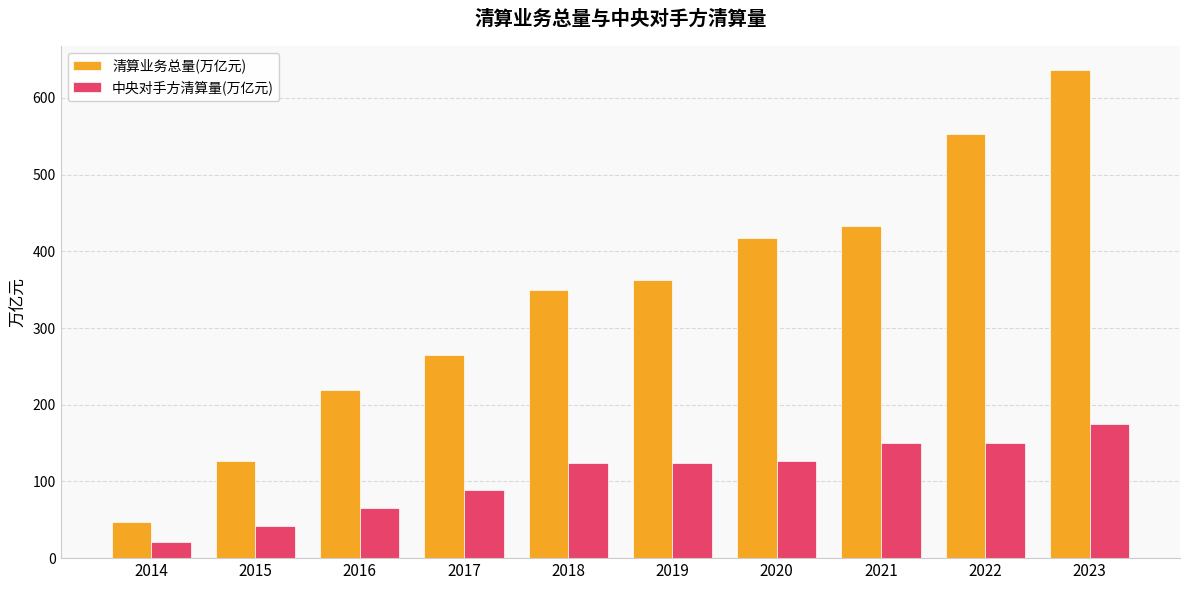

What is the approximate value of 中央对手方清算量(万亿元) at 2019?

123.8